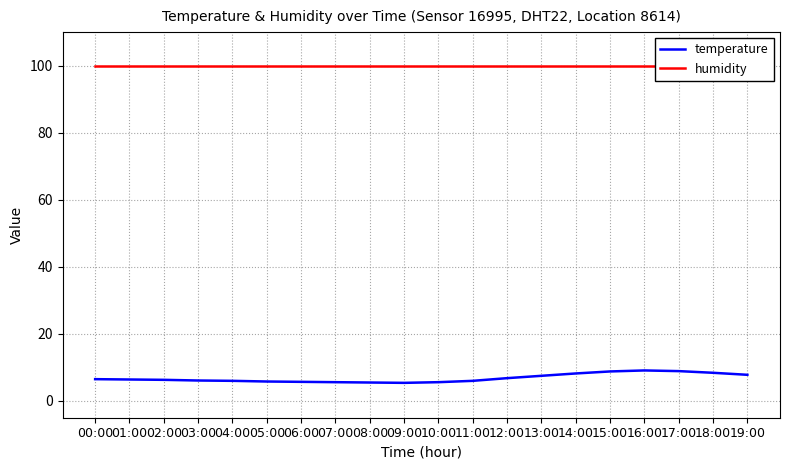

True or false: humidity has a value of 166.3 at 04:00.

False